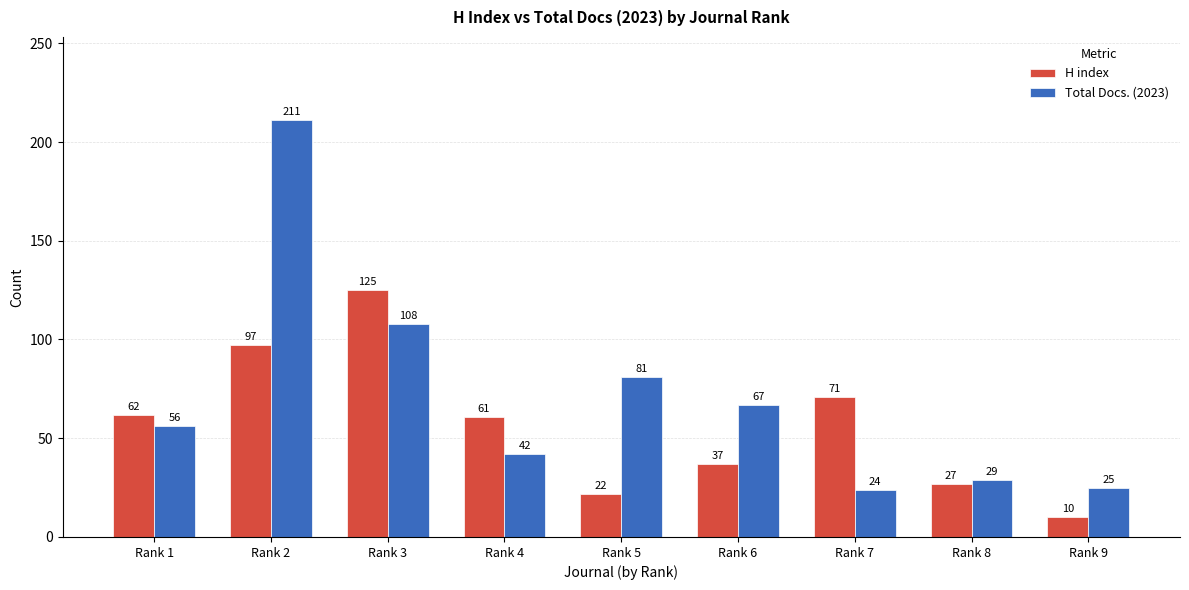

What is the sum of all Total Docs. (2023) values?

643